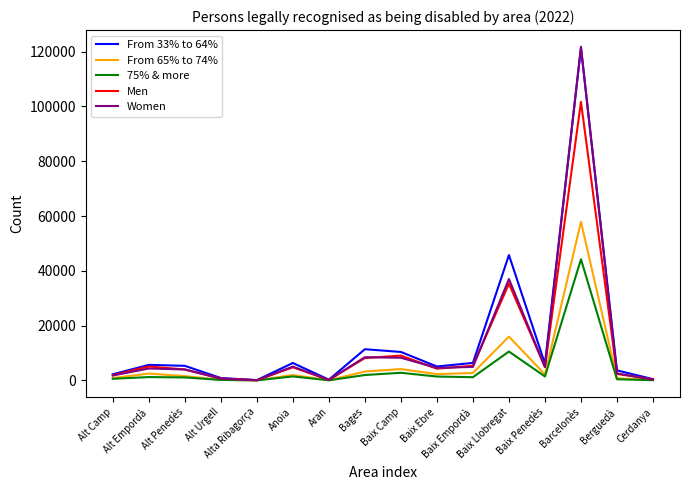

What is the difference between the maximum and minimum values in the From 65% to 74% series?

57859